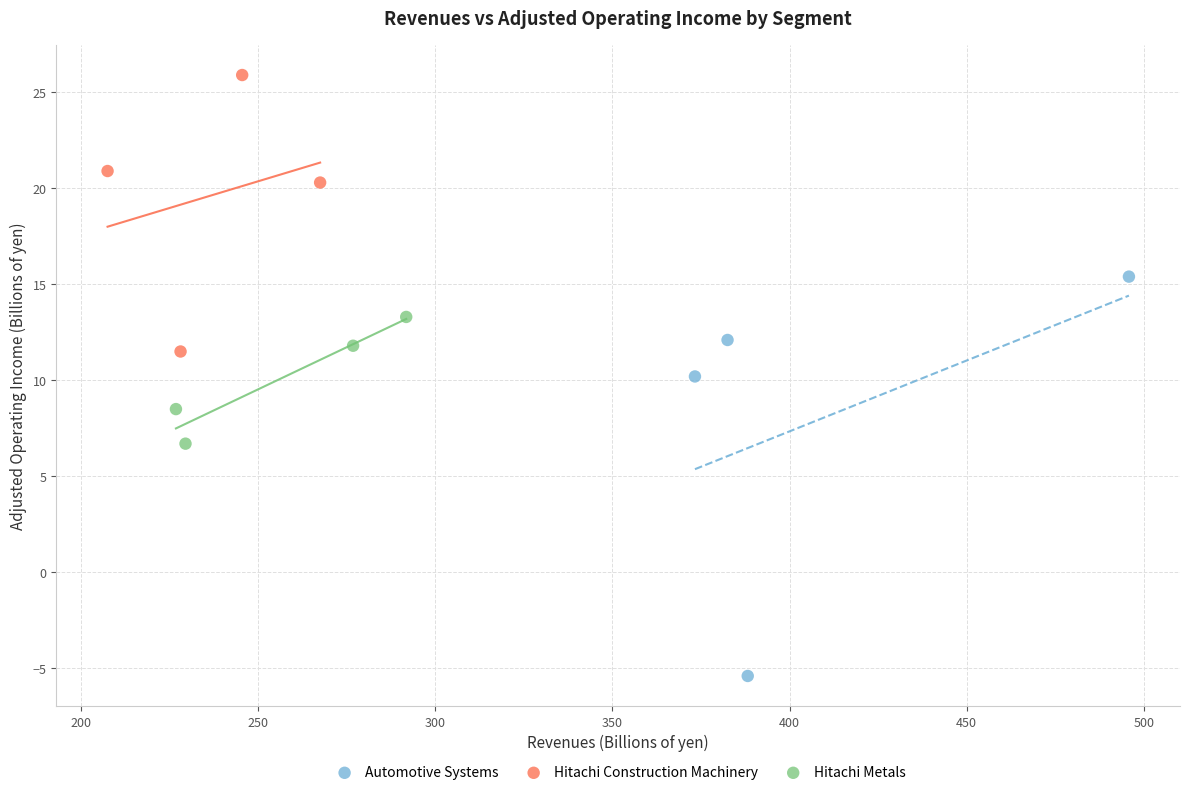

Which series reaches the minimum Y coordinate?

Automotive Systems